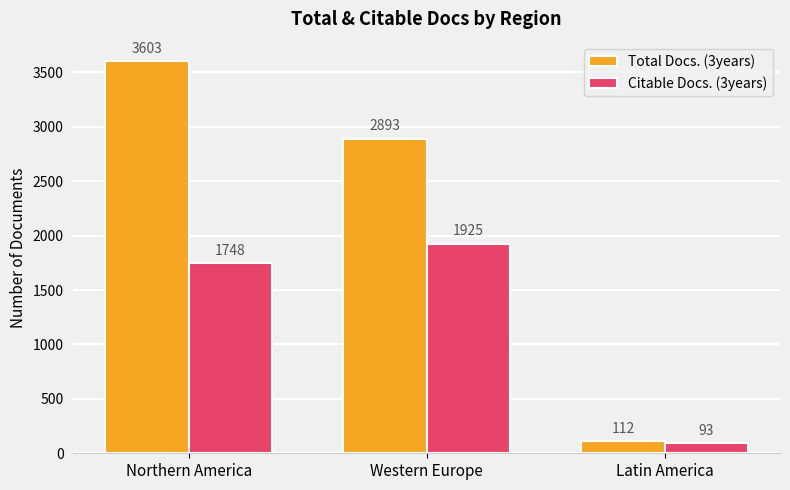

What is the difference between the highest and lowest values at Northern America?

1855